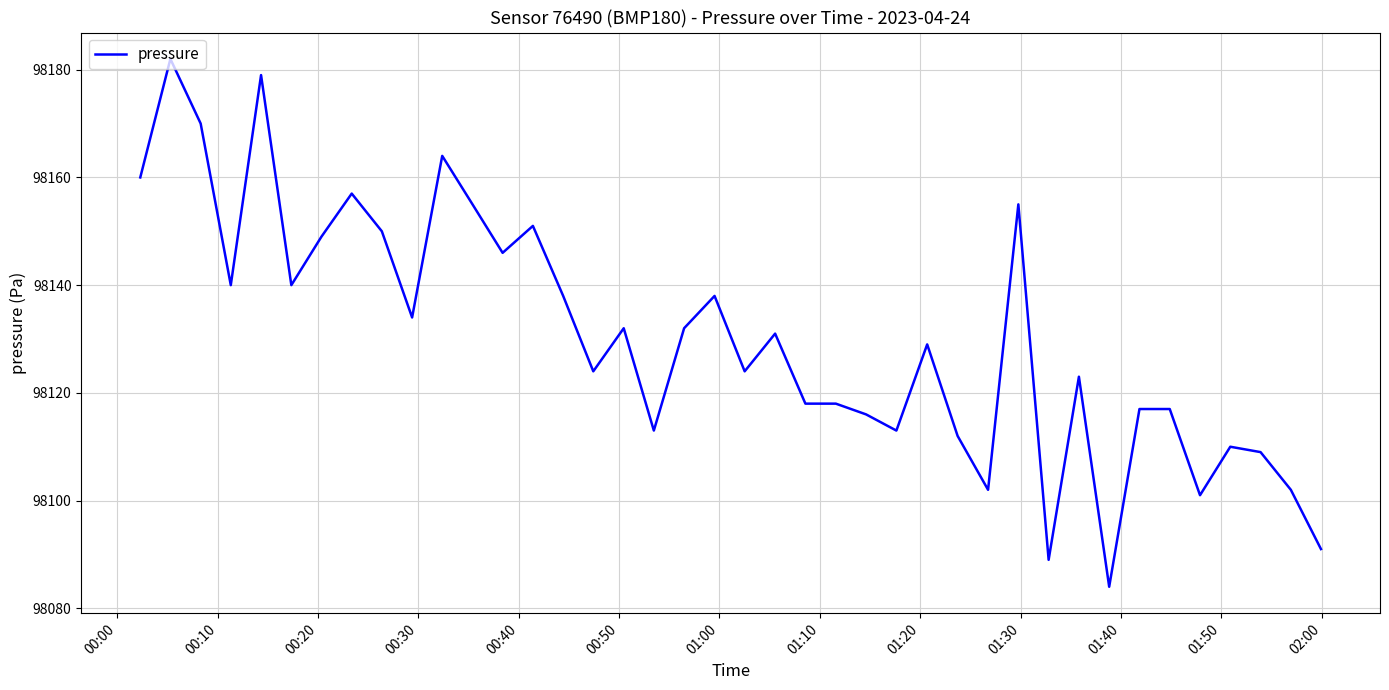

What is the maximum value shown in the chart?

98182